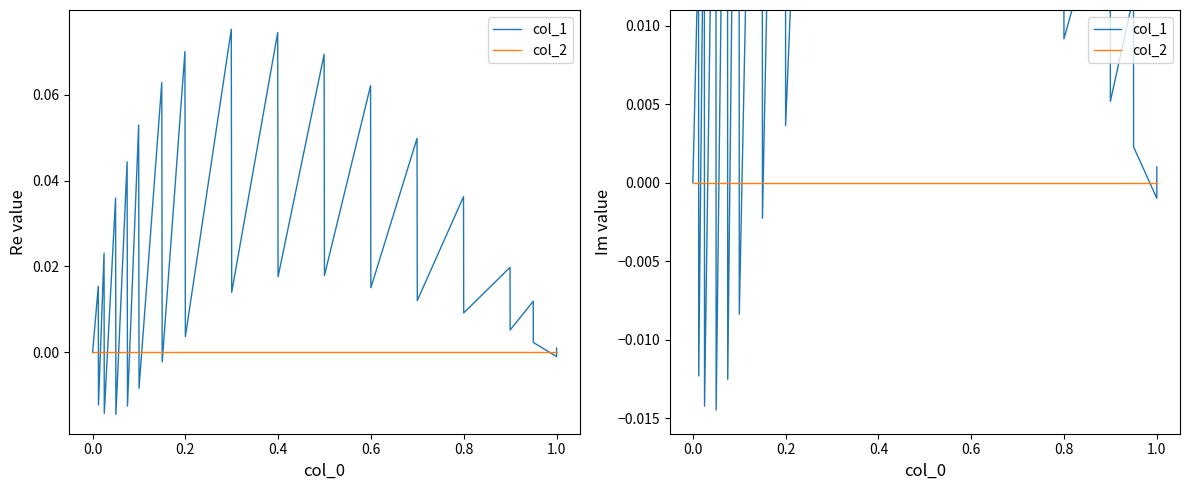

Where do col_1 and col_2 first cross each other?

0.0 and 0.2